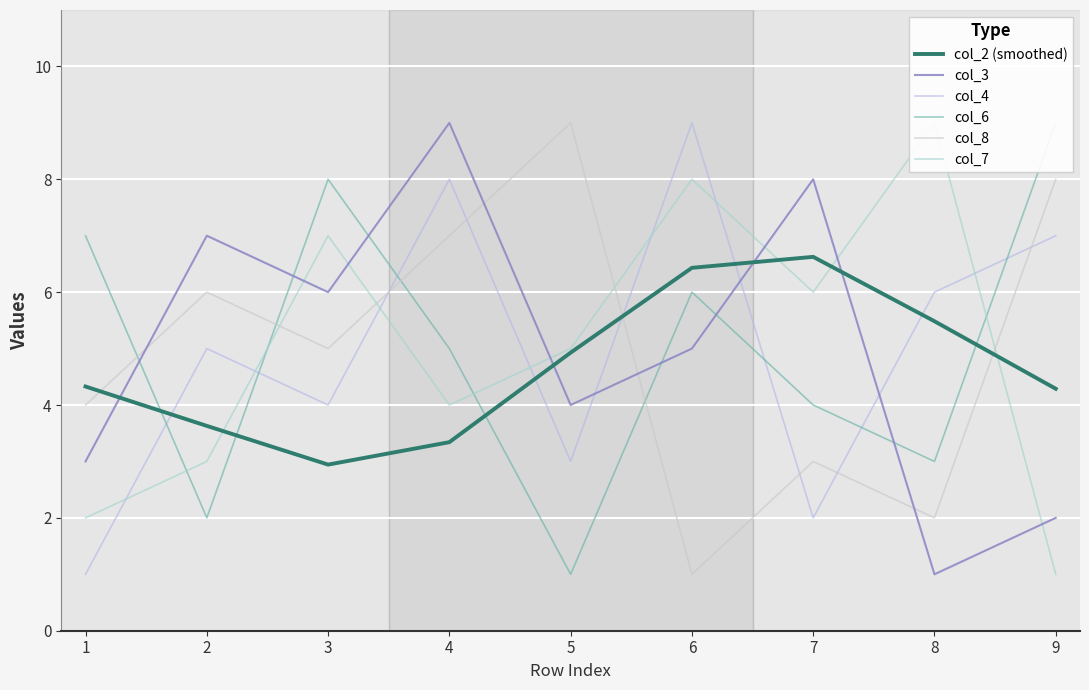

How many interior local peaks does the col_2 (smoothed) series have?

1